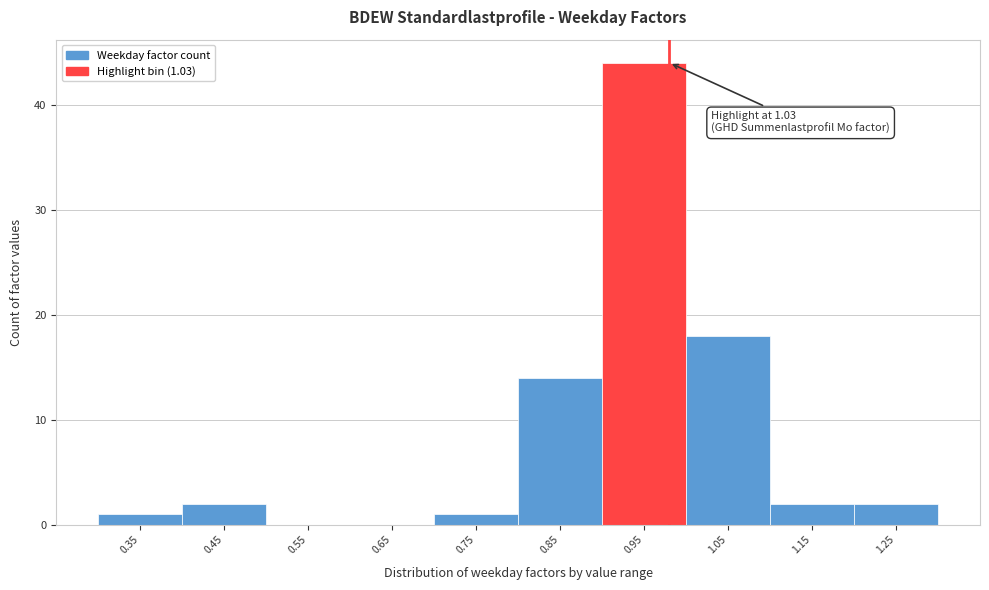

Reading left to right, extract all data points from this chart.

0.35=1	0.45=2	0.55=0	0.65=0	0.75=1	0.85=14	0.95=44	1.05=18	1.15=2	1.25=2